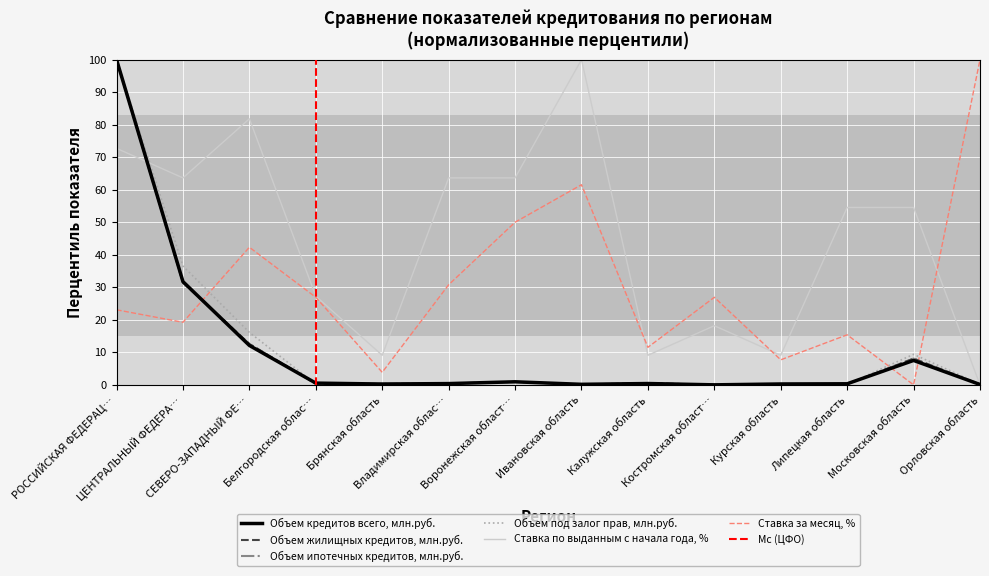

True or false: Объем жилищных кредитов, млн.руб. has more than 0 interior local peaks.

True